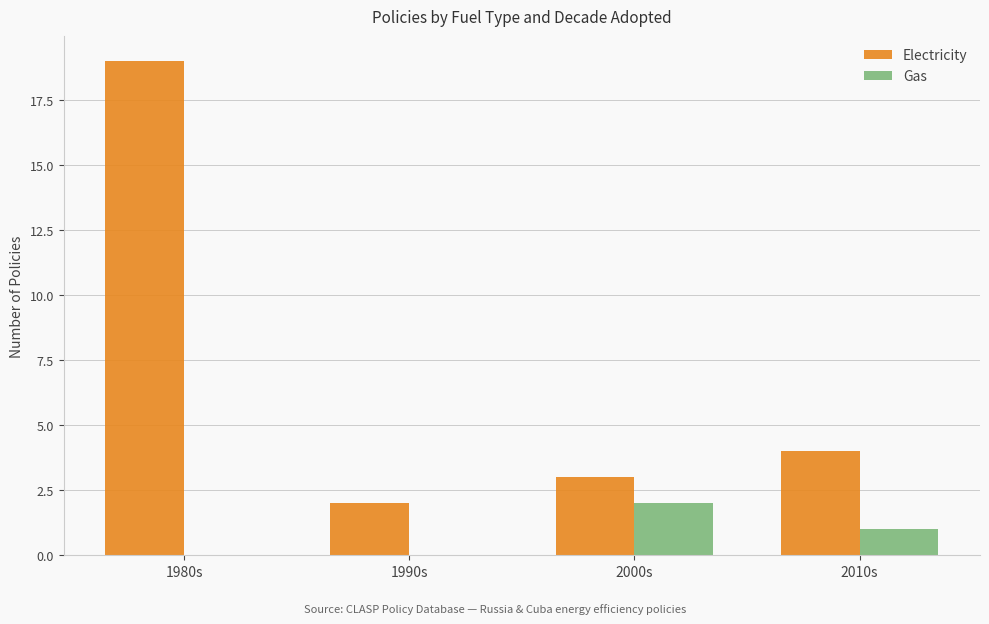

The value of Electricity at 2010s is 5. True or false?

False